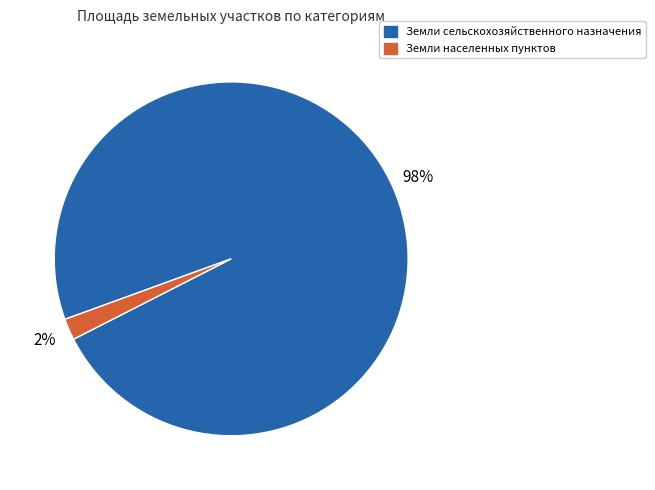

To the nearest percent, what is the average slice percentage?

50%